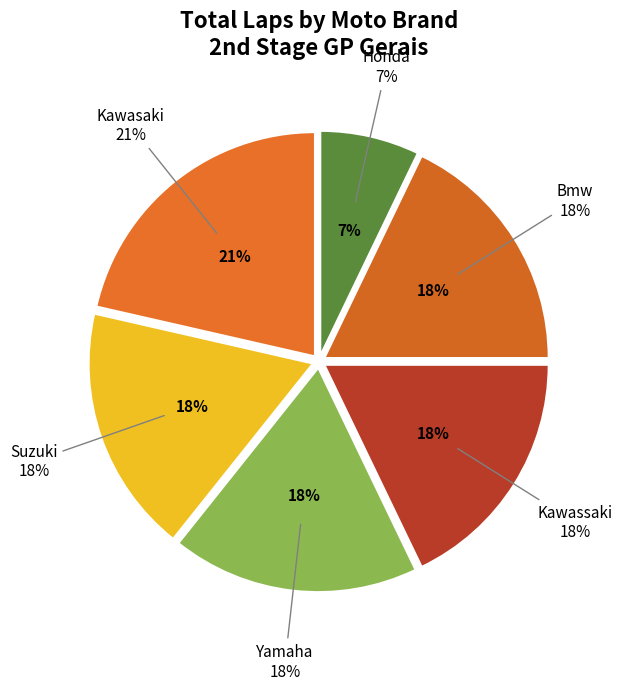

The Yamaha slice represents 26% of the pie. True or false?

False